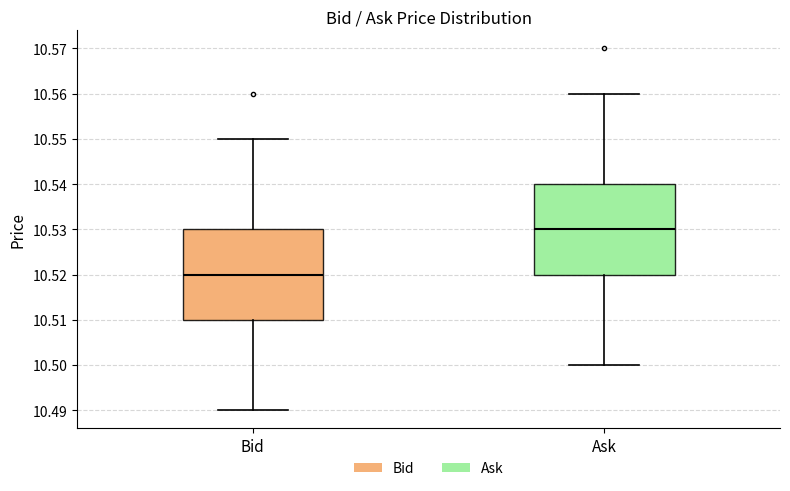

Where does the upper whisker of the box for Ask end on the y-axis? The values are not printed on the chart, so give them approximately, as read against the axis.

10.56